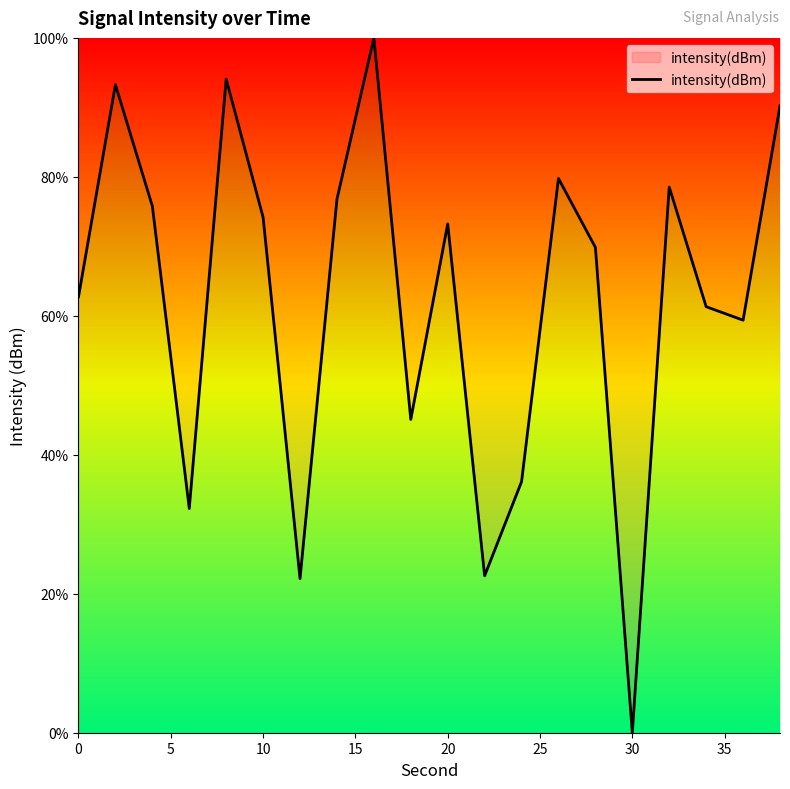

What is the greatest value displayed?

100.0